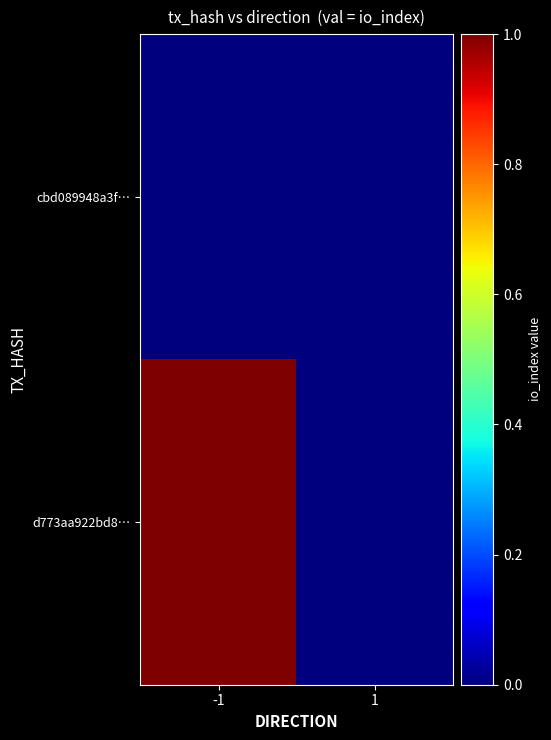

Reading left to right, extract all data points from this chart.

cbd089948a3f…: -1=0	1=0
d773aa922bd8…: -1=1	1=0